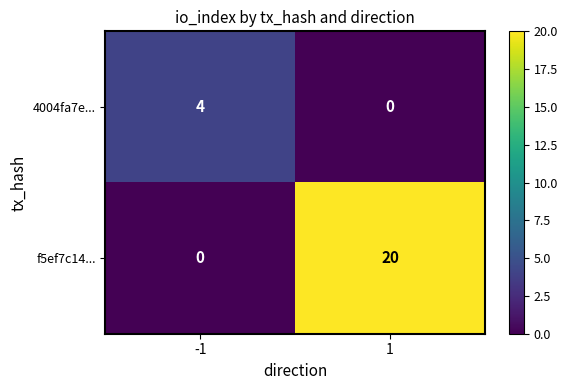

What is the highest value of the 4004fa7e... series?

4